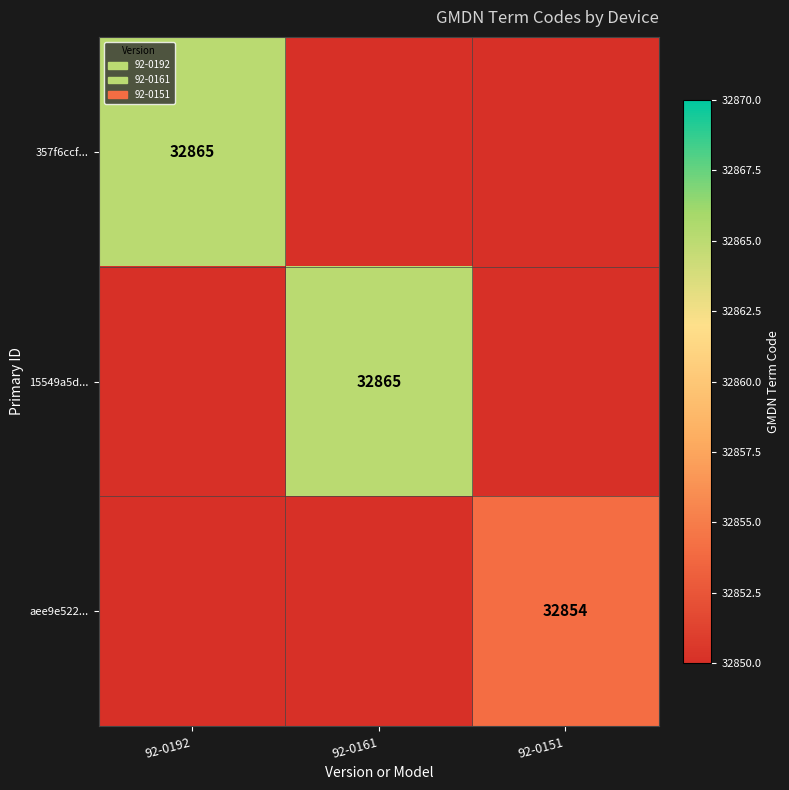

Is it true that 357f6ccf... equals 32865 at 92-0192?

True